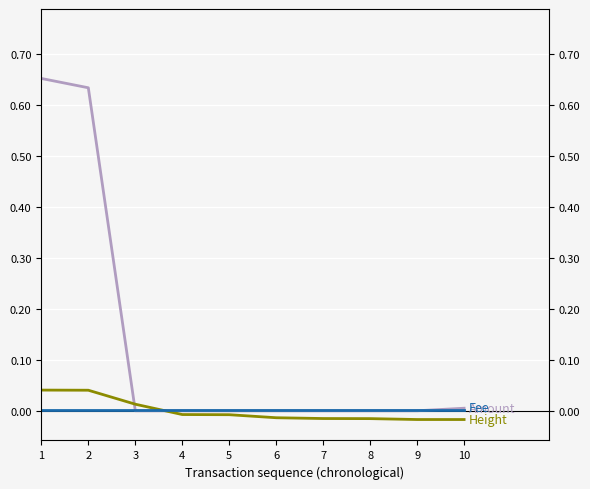

How many lines are shown in the chart?

3